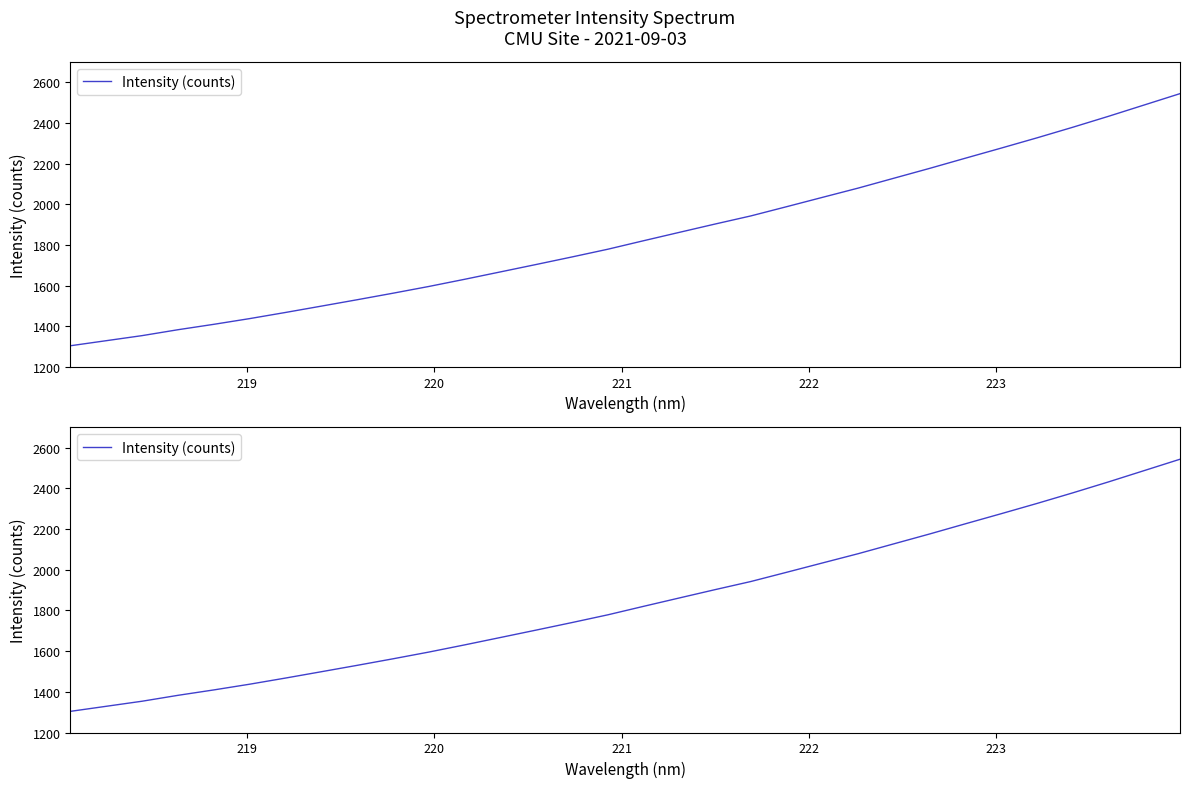

How many data points are less than 1820?

16